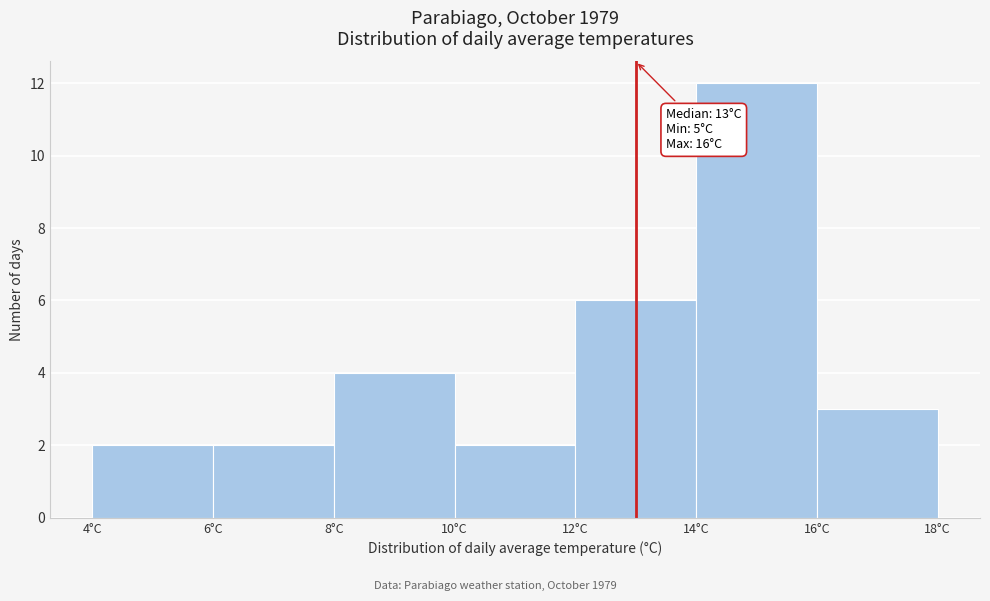

Over which range of the x-axis is the bar tallest?

14 to 16